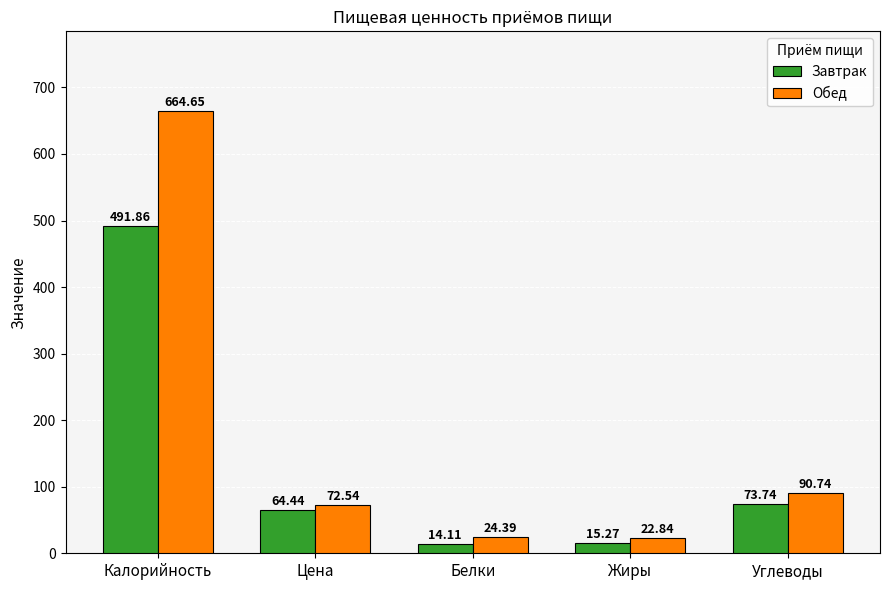

List the series in order of their peak value, highest first.

Обед, Завтрак